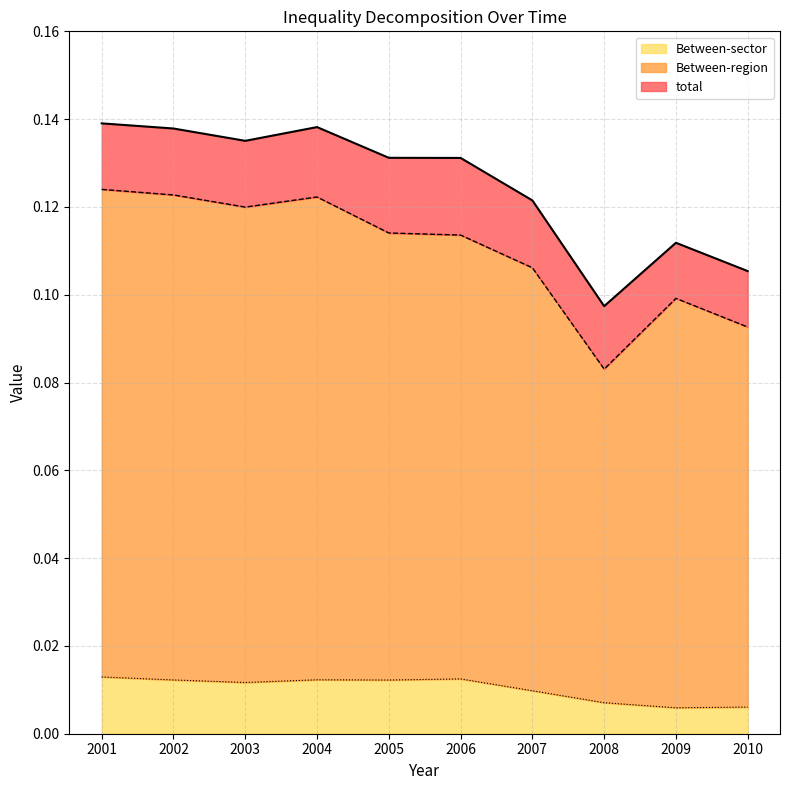

Between 2003 and 2002, which is larger?

2002